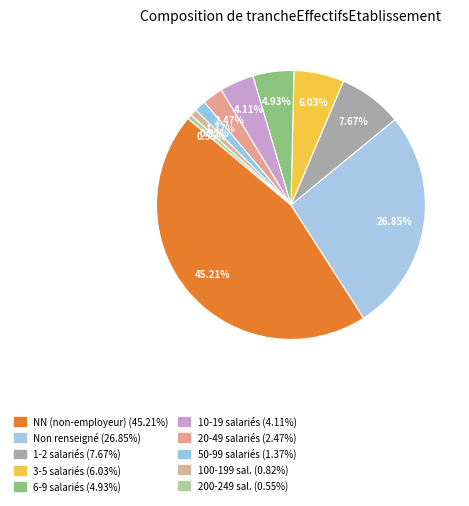

What is the largest slice in the pie chart?

NN